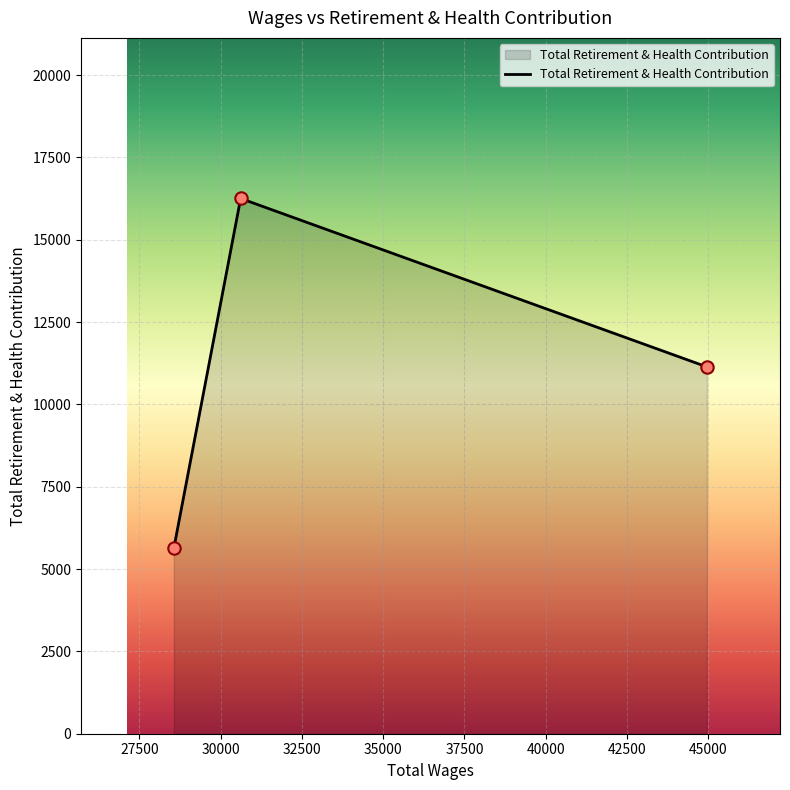

What is the difference between the maximum and minimum values?

10621